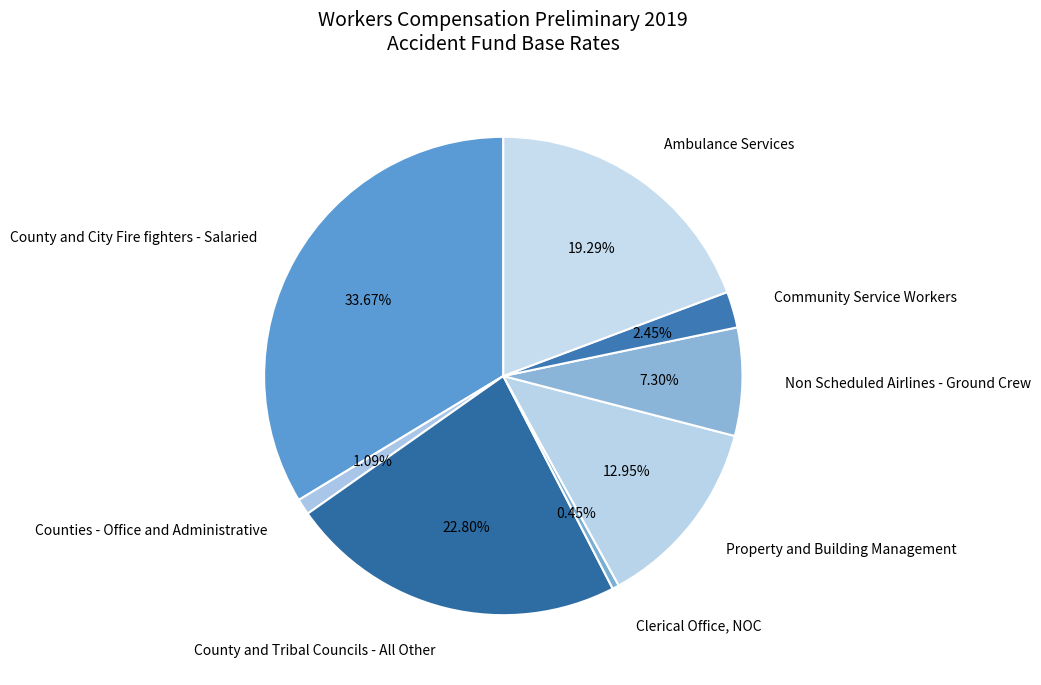

Which category has the biggest portion of the pie?

County and City Fire fighters - Salaried